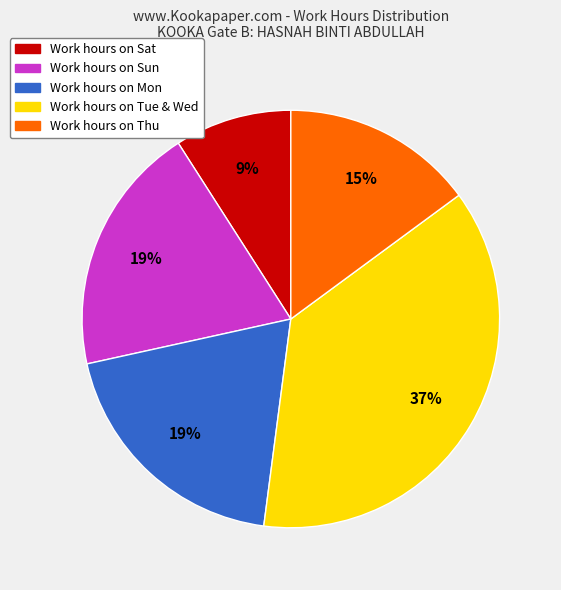

Is there any slice that represents more than half of the pie?

No